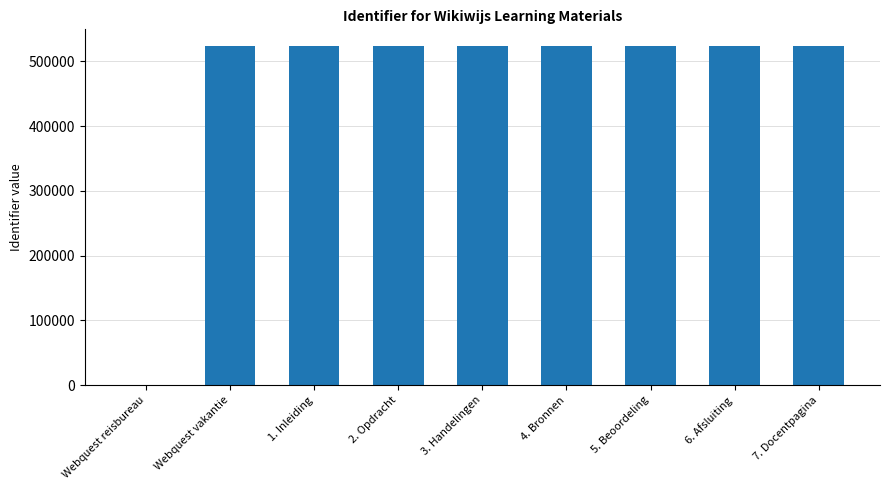

True or false: the data shows 523341 at Webquest vakantie.

True